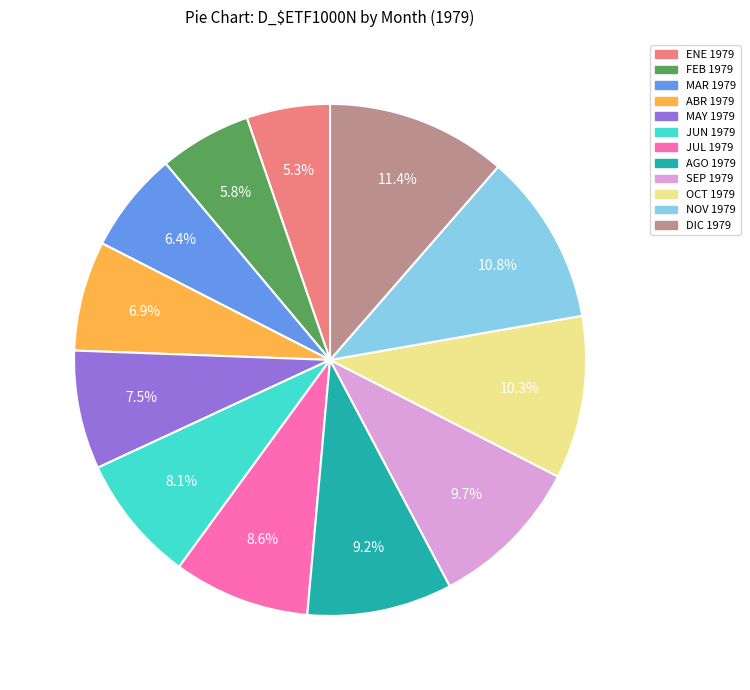

True or false: JUL 1979 accounts for 9% of the total.

True